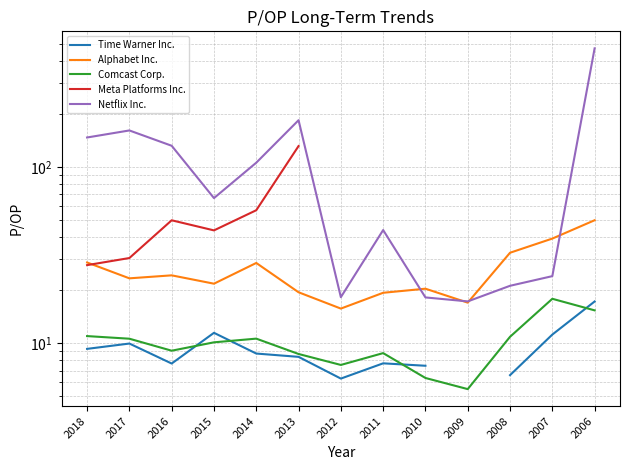

What is the value of the Time Warner Inc. point at the 5th from the left?

8.7